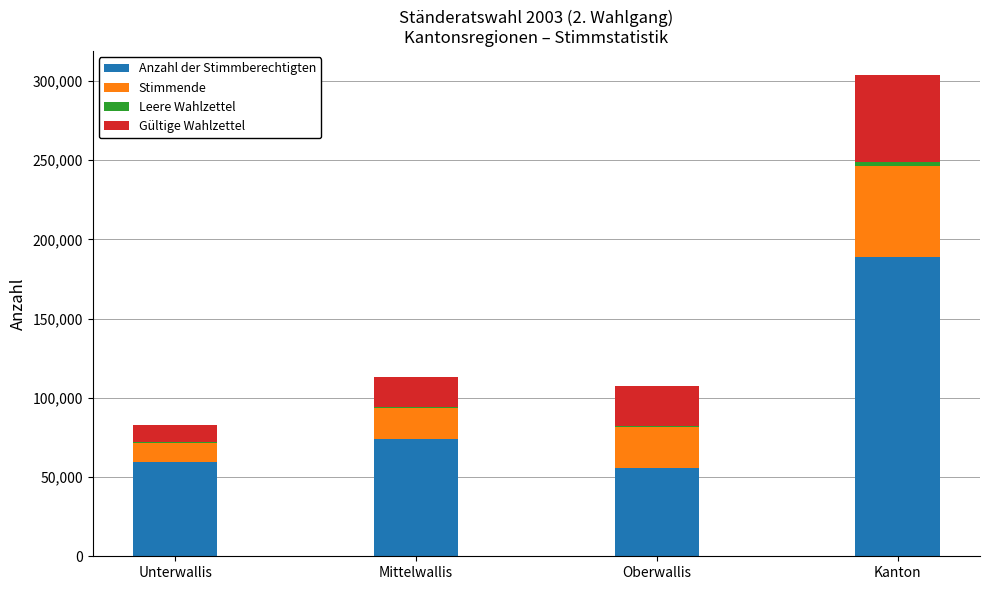

What is the sum of all Anzahl der Stimmberechtigten values?

378304